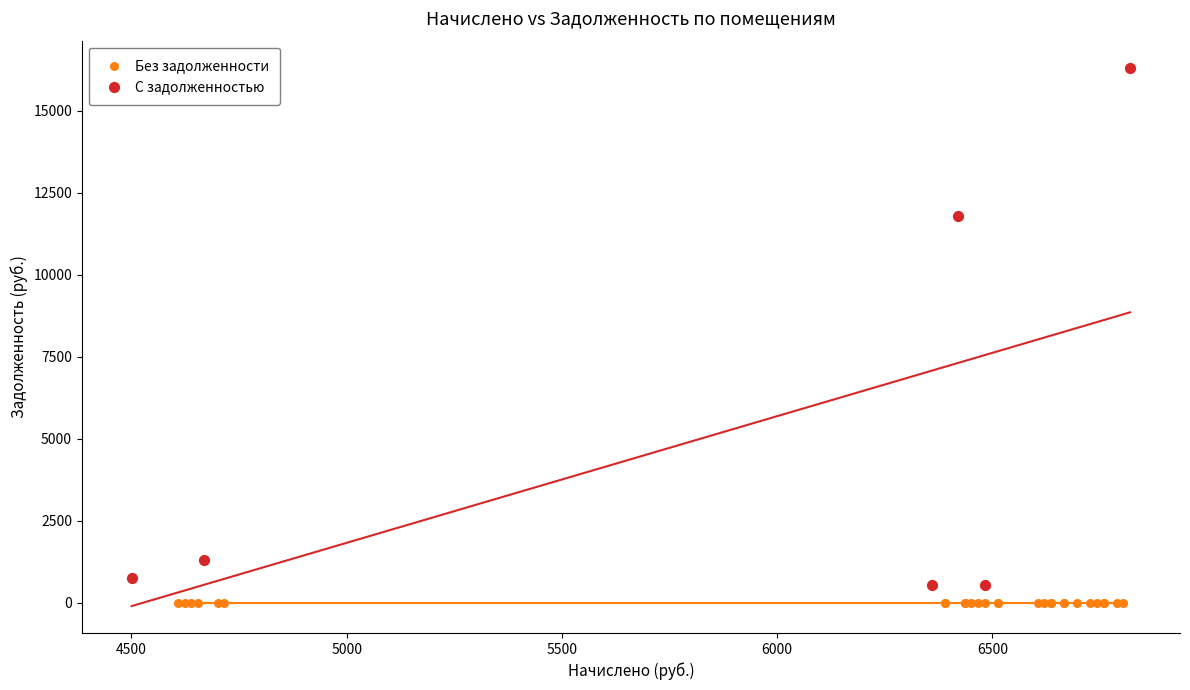

Which series contains the highest Y value?

С задолженностью